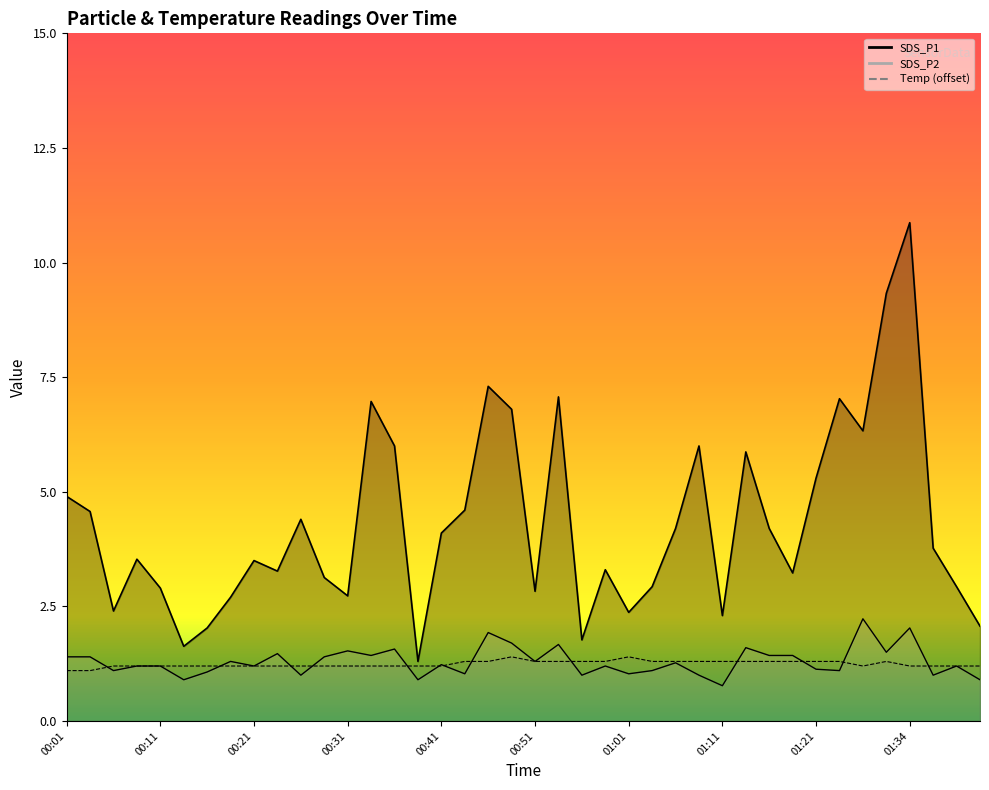

What is the total value across all series at 00:34?

9.6